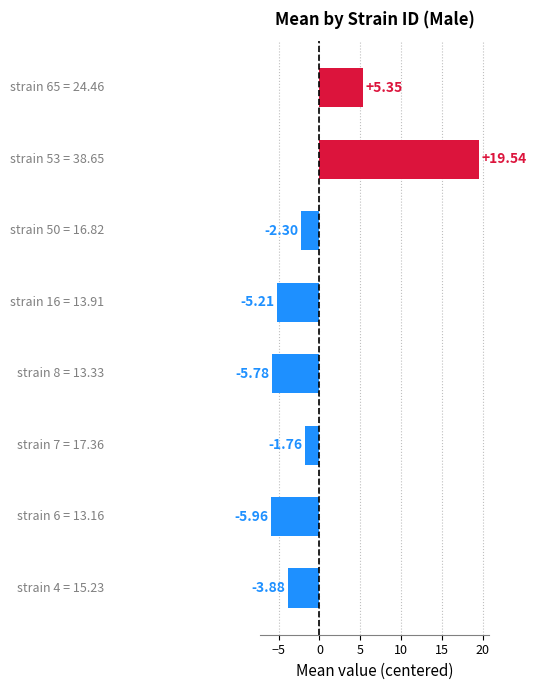

What is the difference between the second highest and second lowest values?

11.1